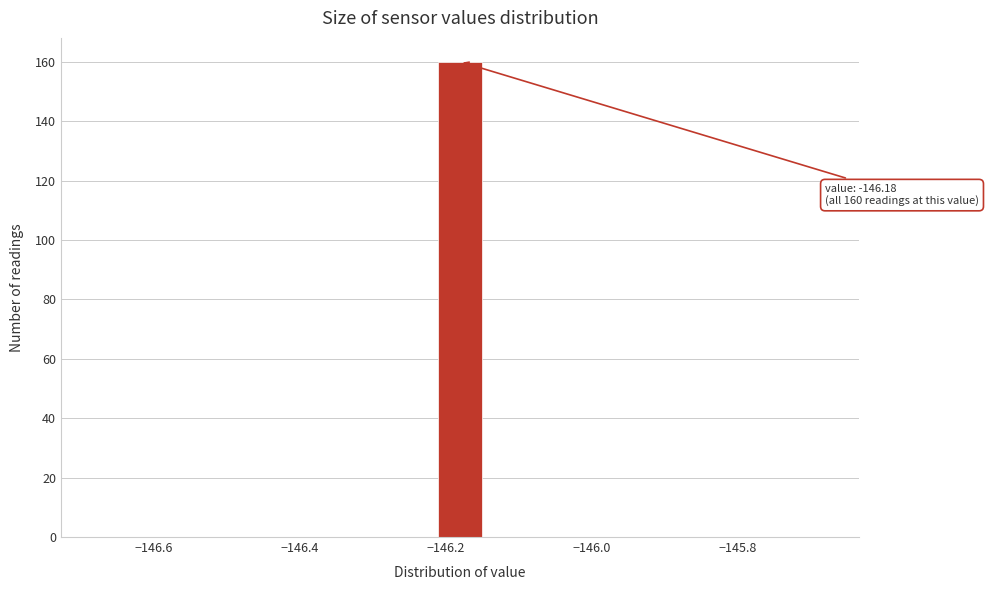

Around what value on the x-axis is the tallest bar? Give the approximate position of its centre, as read against the axis.

-146.18